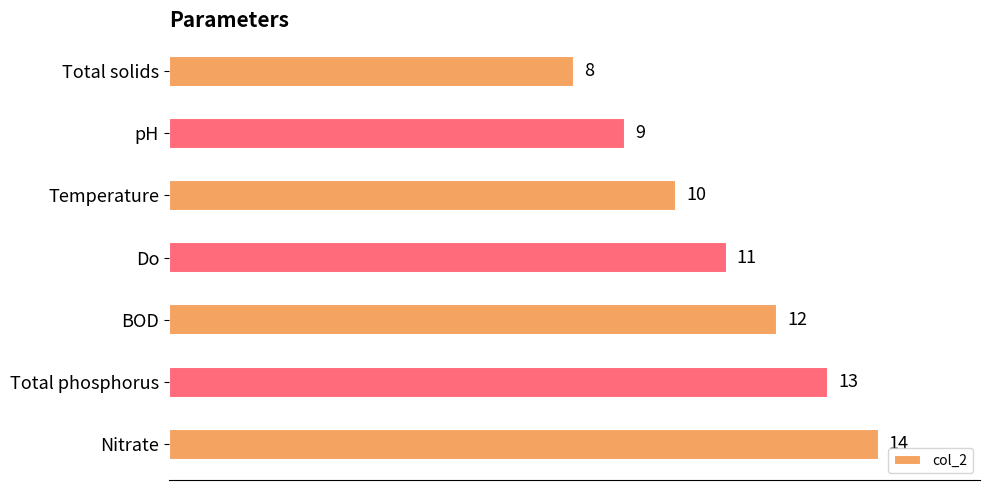

Reading top to bottom, list all the values displayed in this chart.

Total solids=8	pH=9	Temperature=10	Do=11	BOD=12	Total phosphorus=13	Nitrate=14